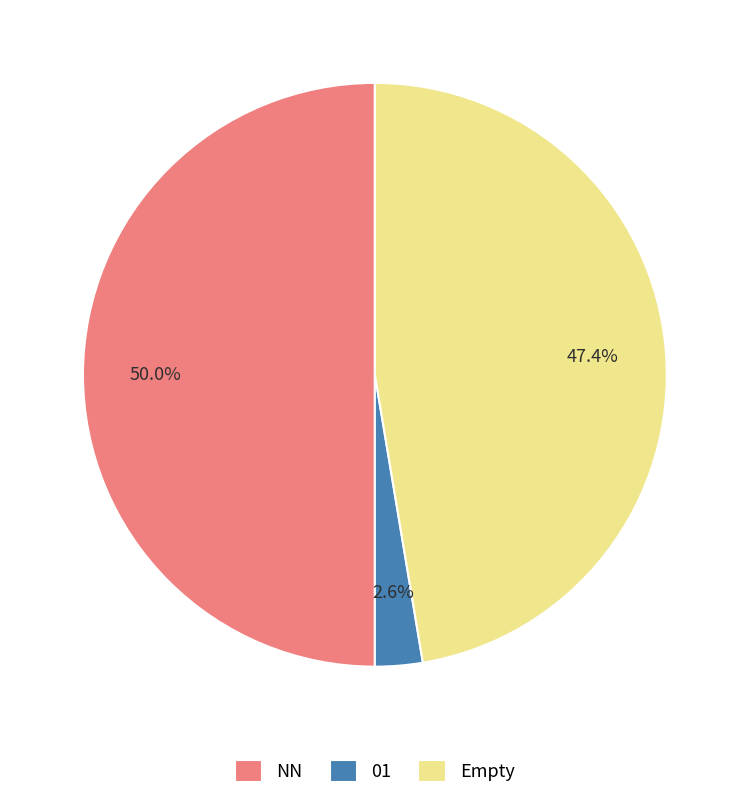

True or false: NN accounts for 75% of the total.

False